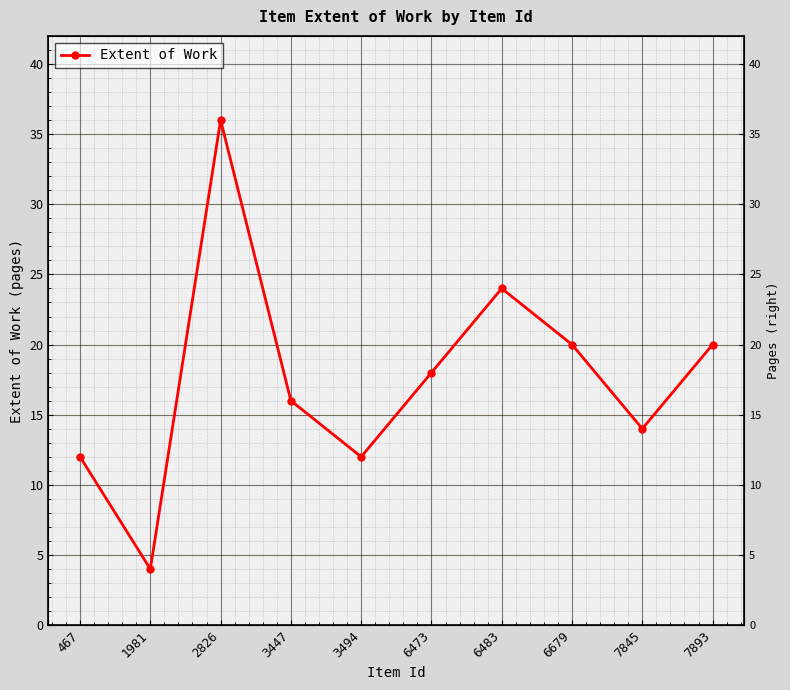

Count the number of categories in the chart.

10